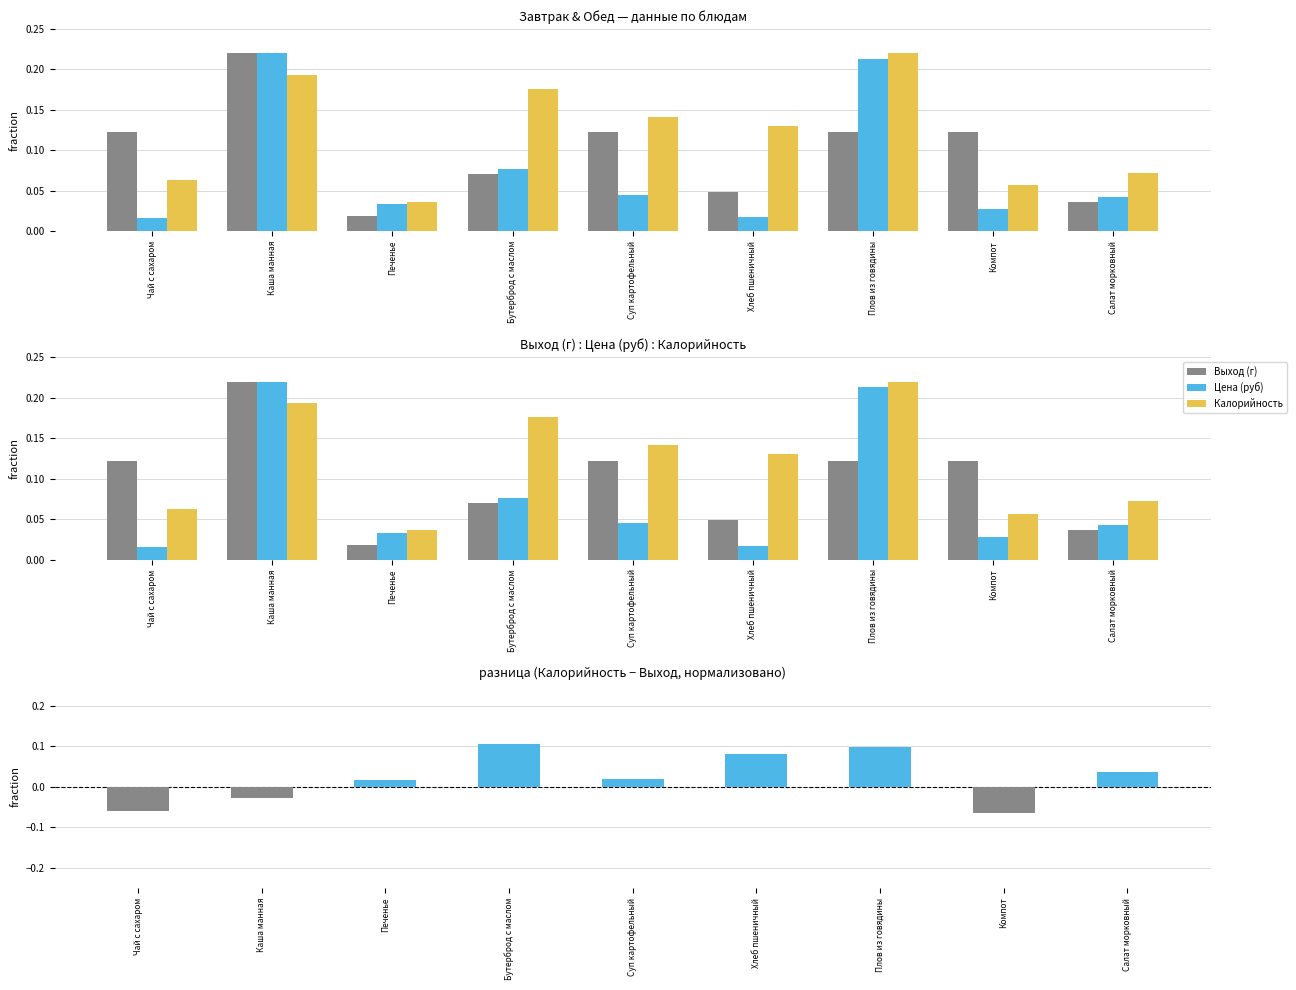

Rank the series by their maximum value, from lowest to highest.

Калорийность − Выход (норм.), Выход (г), Цена (руб), Калорийность